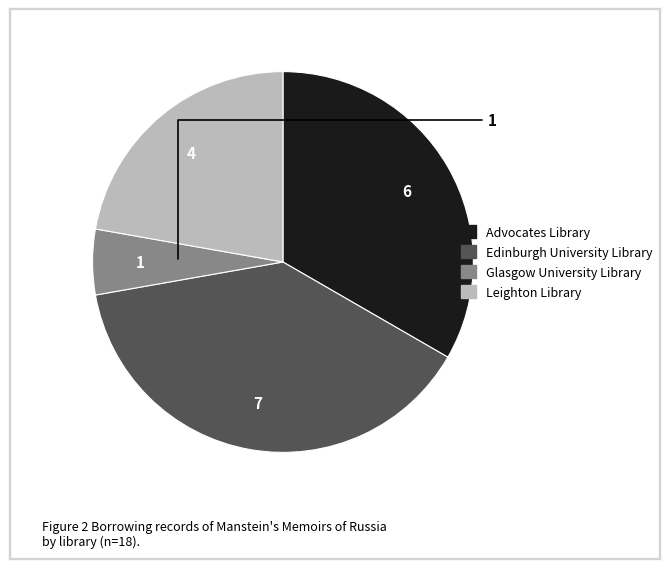

What is the largest slice in the pie chart?

Edinburgh University Library